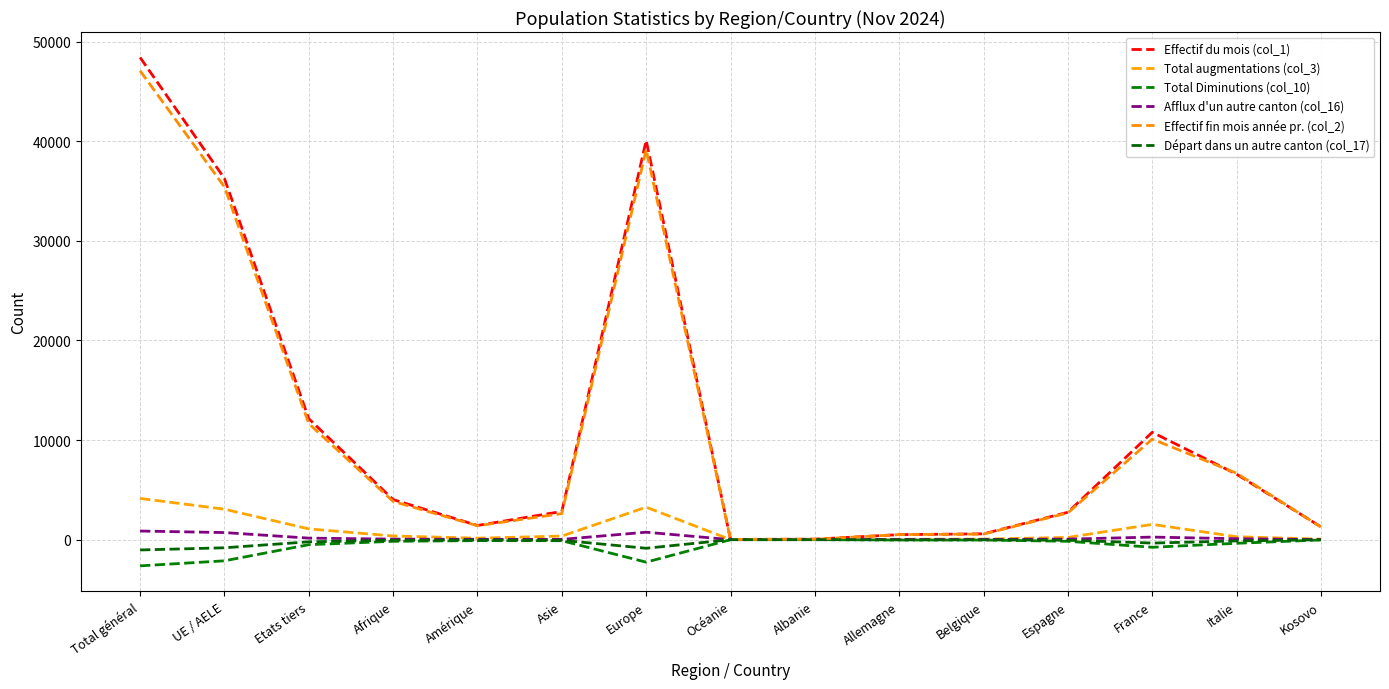

What is the value of the Total Diminutions (col_10) point at the 12th from the left?

-163